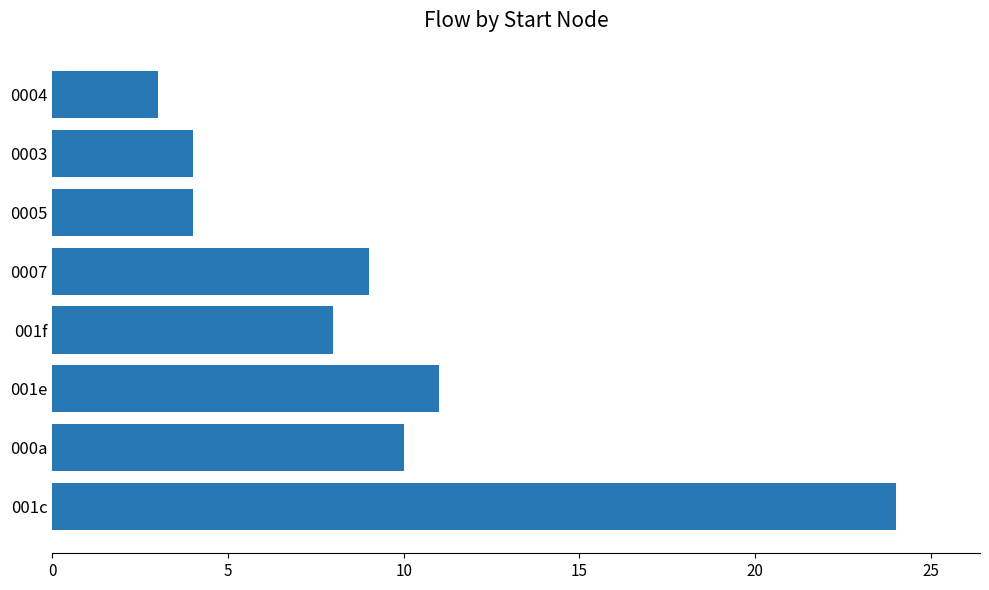

How many bars are there in total?

8